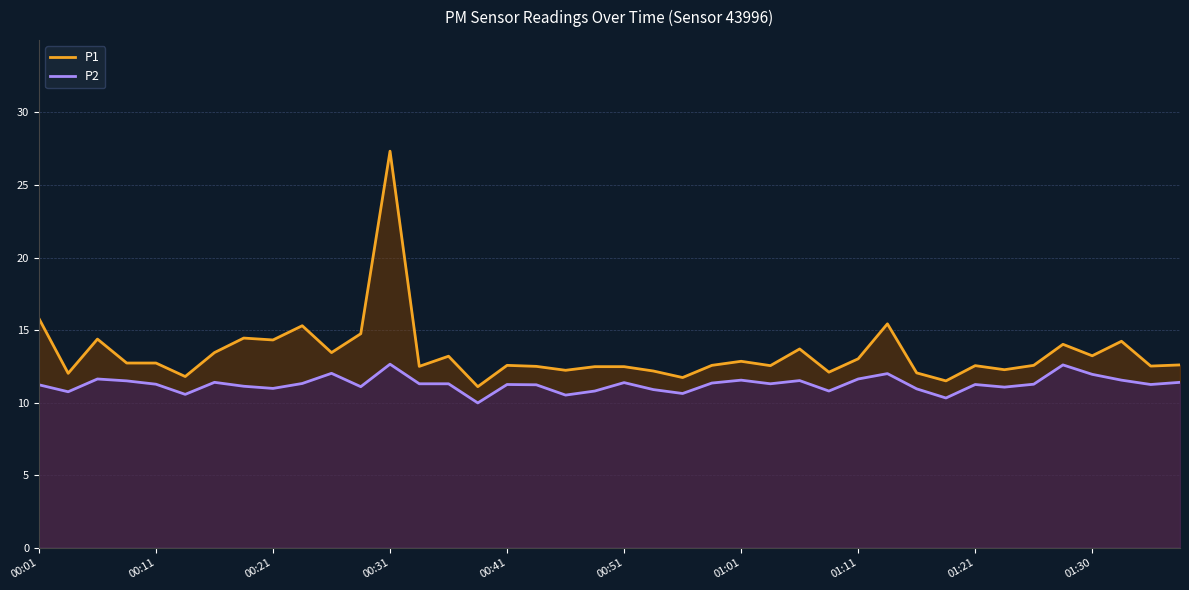

What is the difference between the maximum and minimum values in the P1 series?

16.2